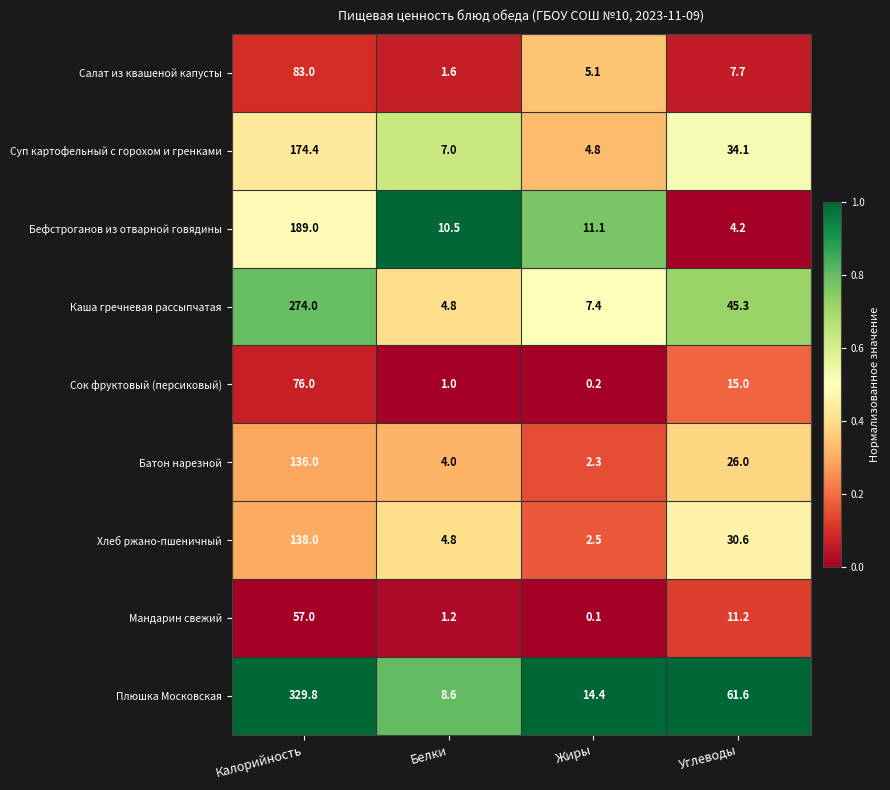

Where is Бефстроганов из отварной говядины nearest to the value 96?

Жиры